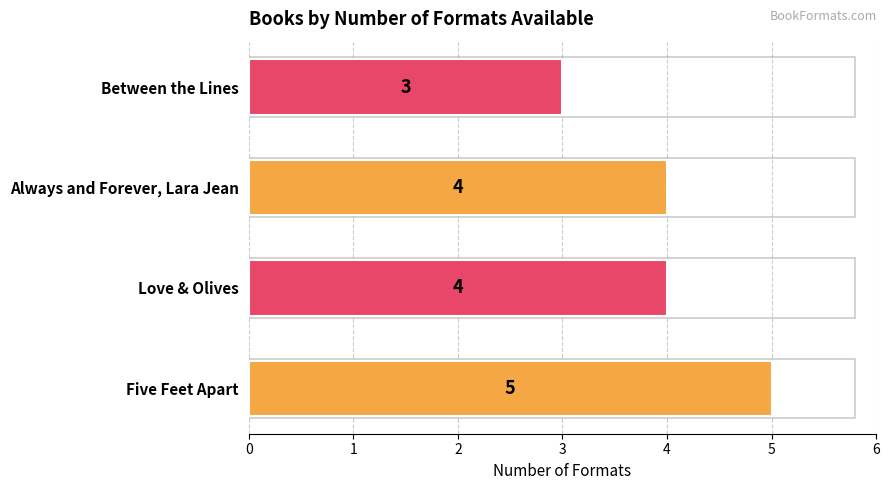

Reading bottom to top, list all the values displayed in this chart.

5	4	4	3